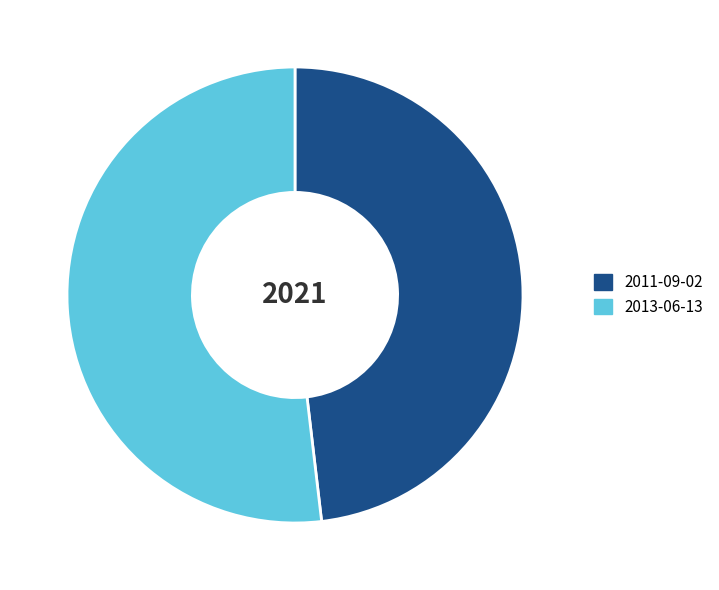

Count the number of slices in the pie.

2